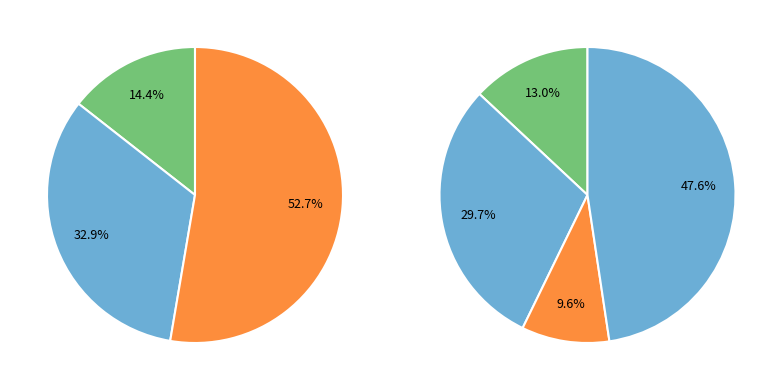

To the nearest percent, what is the combined percentage of (3) and (4)?

57%